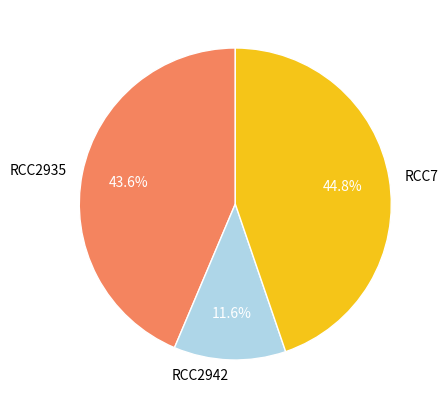

How many slices are in this pie chart?

3